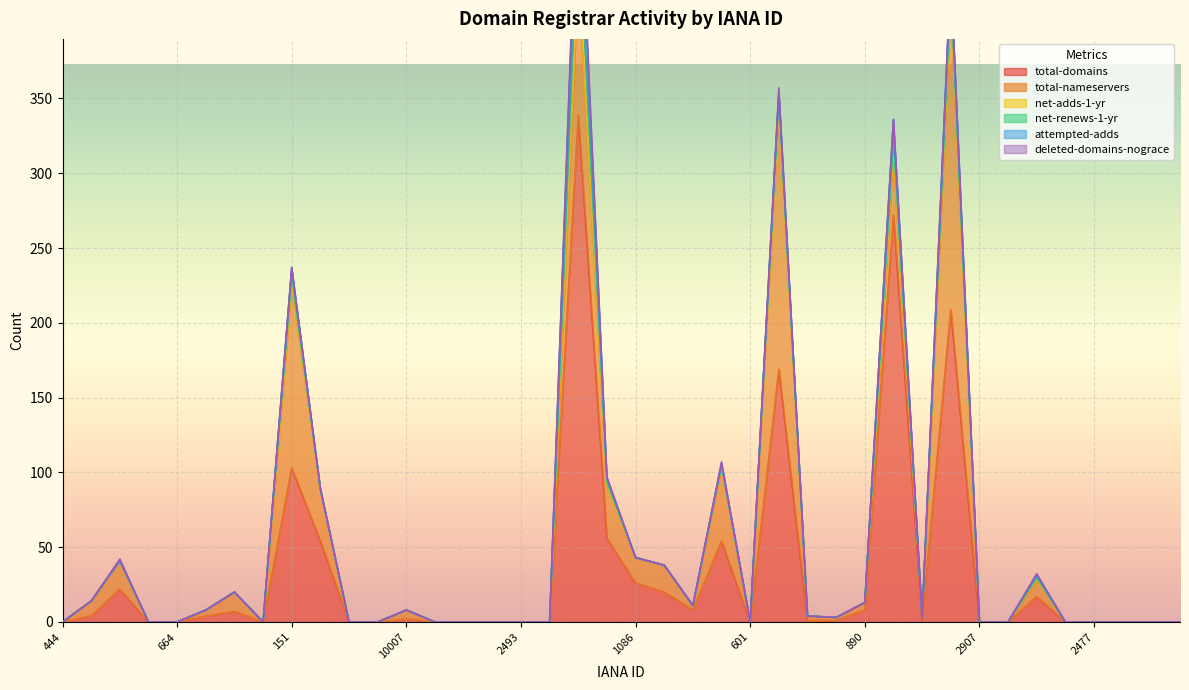

What is the label of the 39th point from the right?

460